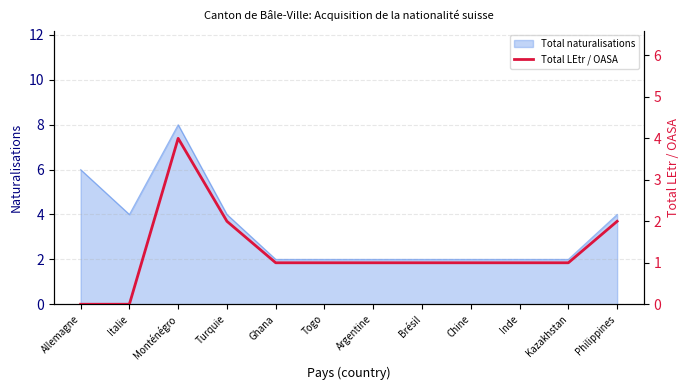

Is it true that Total naturalisations equals 7 at Italie?

False